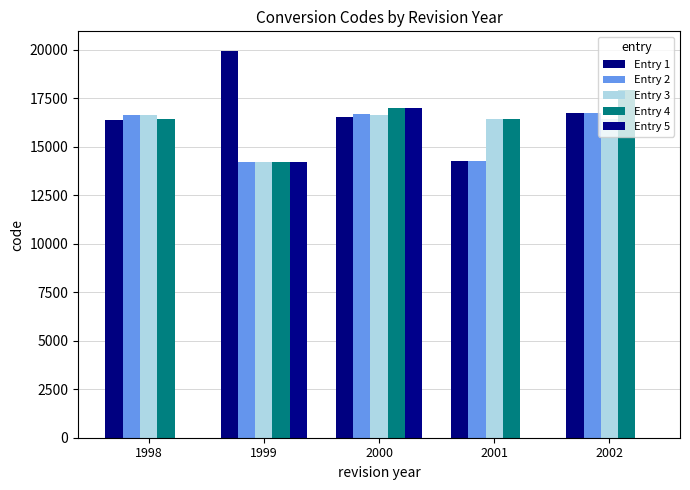

At which label is Entry 2 closest to 15467?

1998